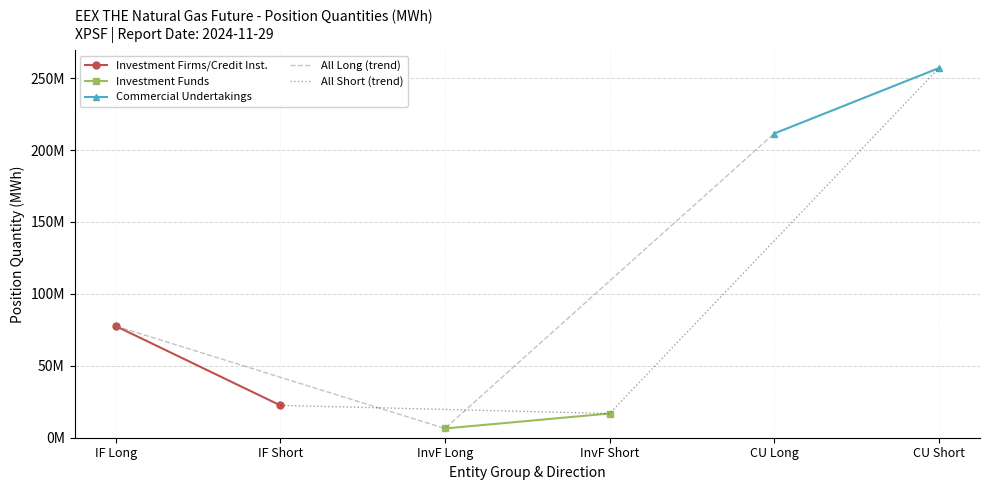

Which series has the largest total across all categories?

Commercial Undertakings Long